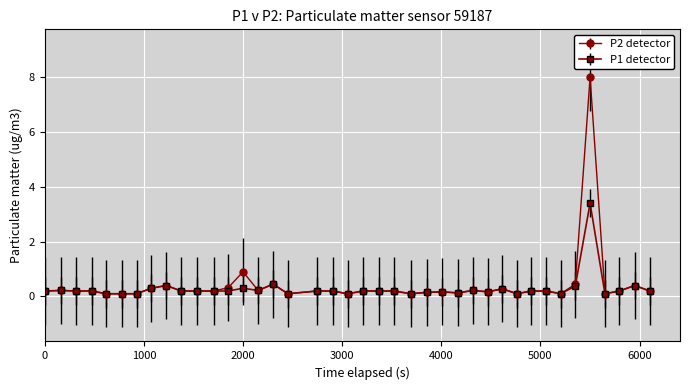

What is the maximum value for P2 detector?

8.0